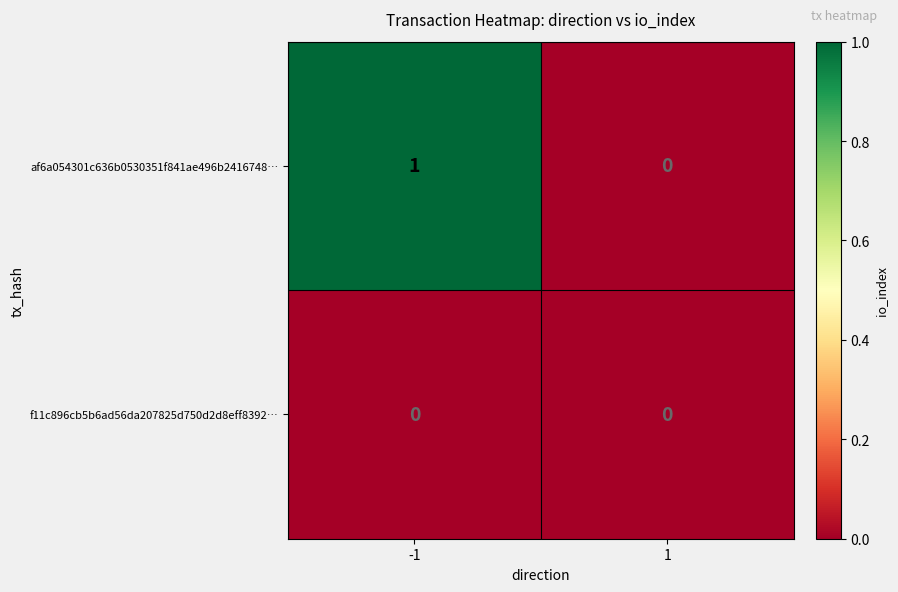

What is the greatest value displayed?

1